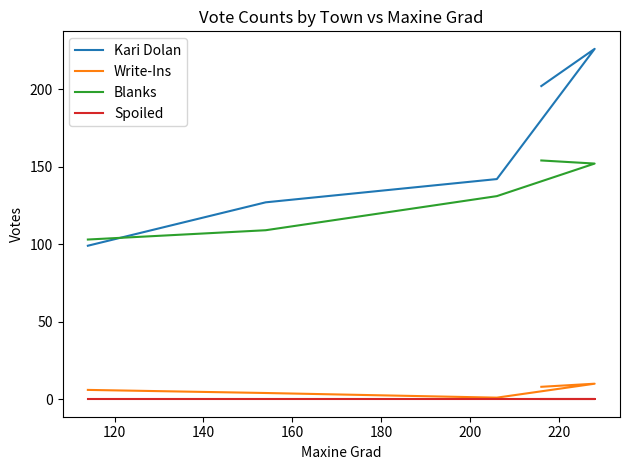

True or false: Spoiled and Write-Ins cross at least once.

False